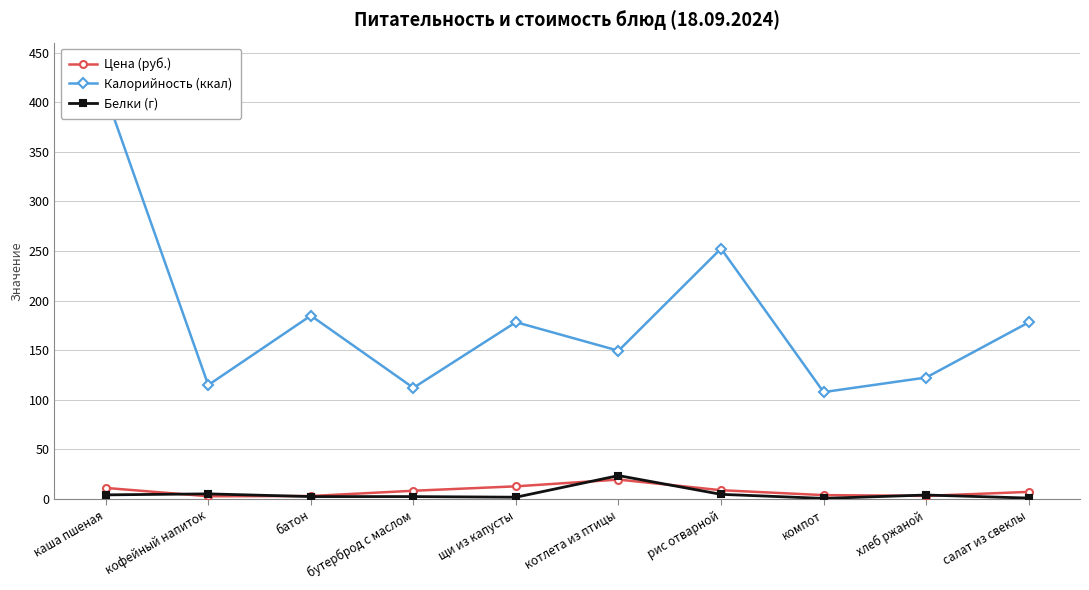

What is the value of the Белки (г) point at the 5th from the left?

1.7